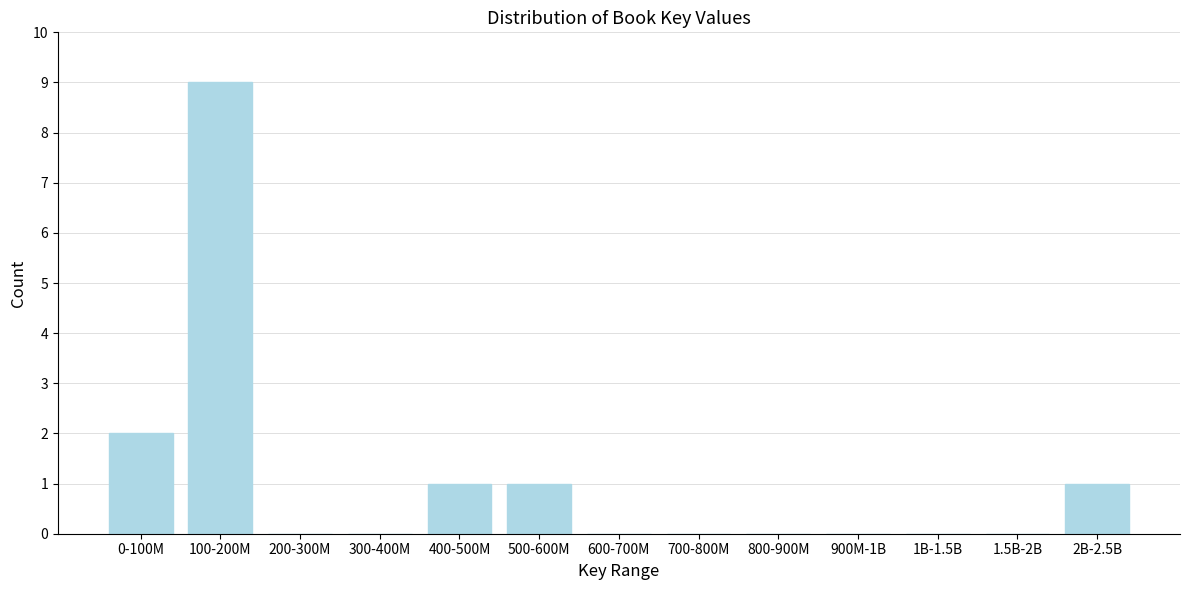

Reading left to right, list all the values displayed in this chart.

0-100M=2	100-200M=9	200-300M=0	300-400M=0	400-500M=1	500-600M=1	600-700M=0	700-800M=0	800-900M=0	900M-1B=0	1B-1.5B=0	1.5B-2B=0	2B-2.5B=1